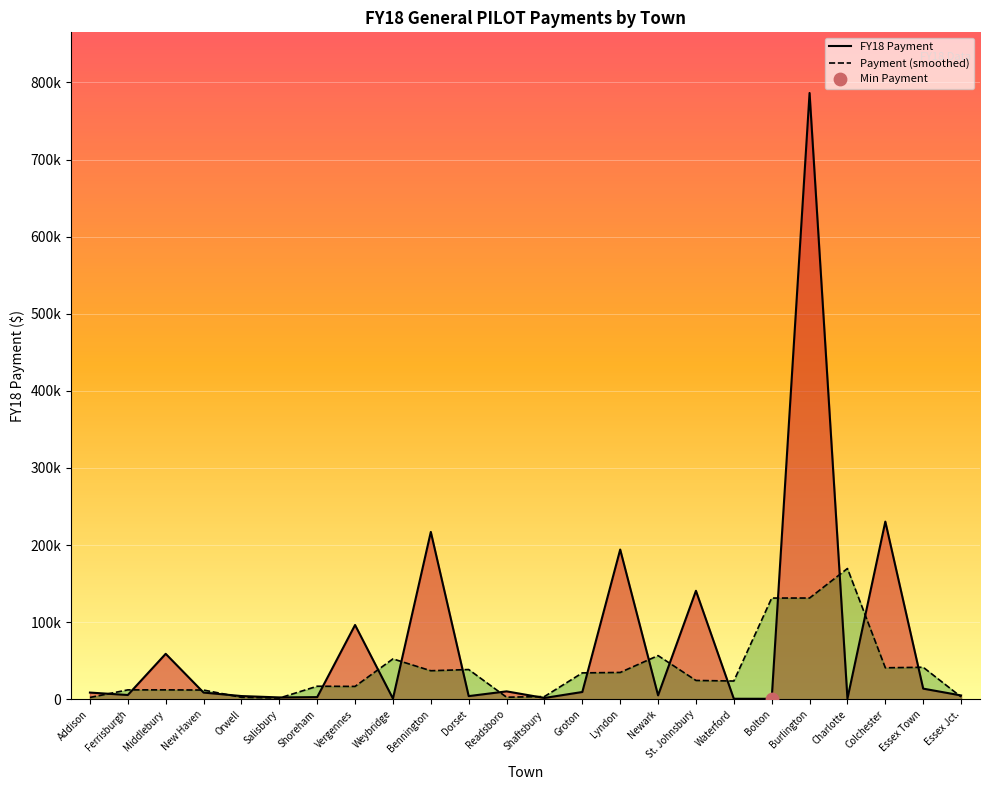

What is the ratio of the value at Orwell to the value at Salisbury?

1.7